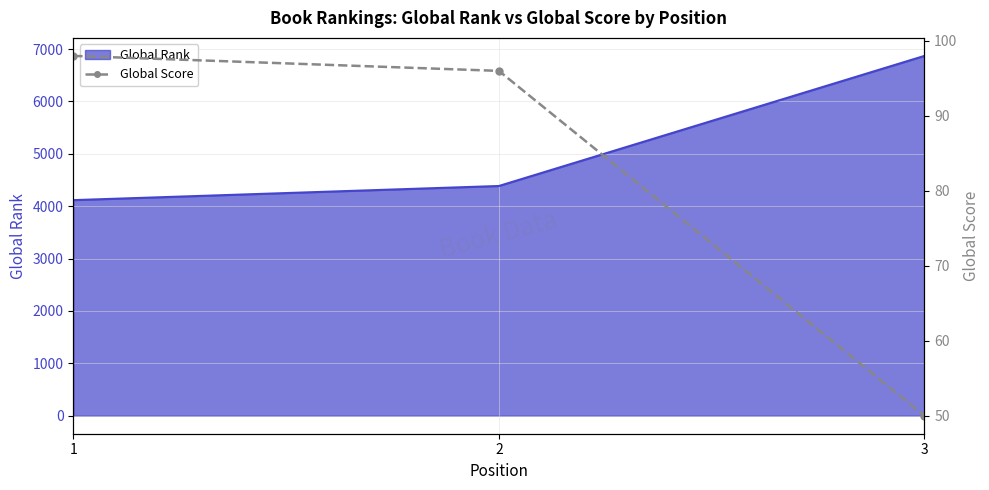

The value of Global Rank at 1 is 2375. True or false?

False